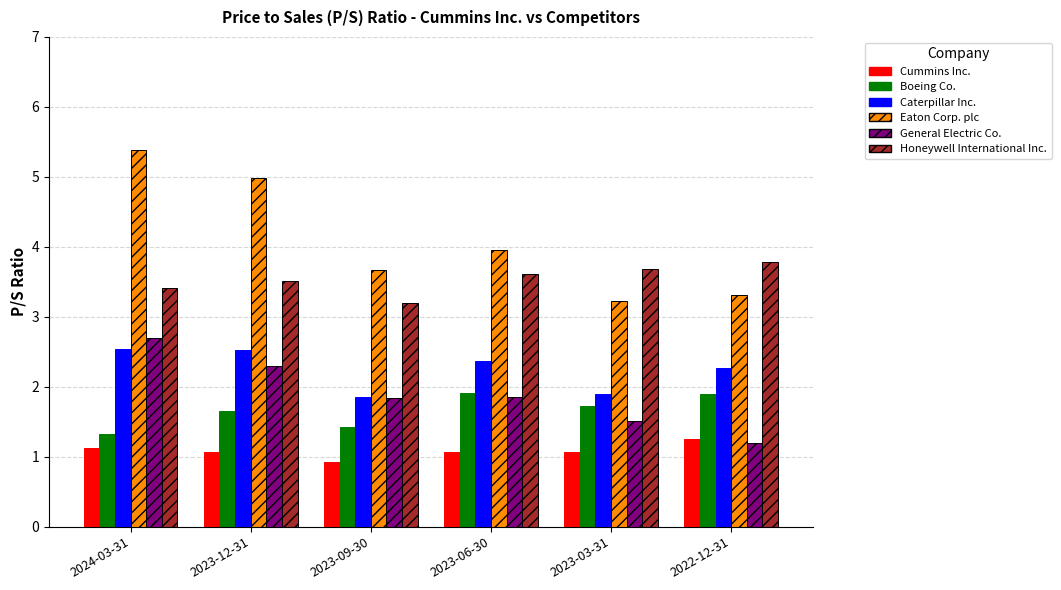

What is the minimum value shown in the chart?

0.9